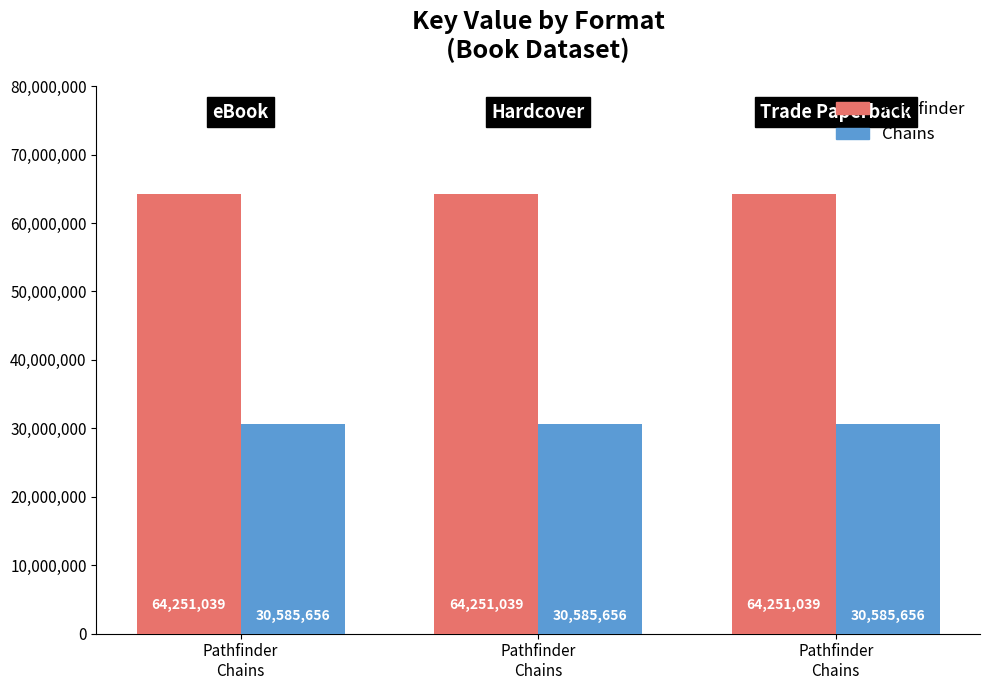

What is the average value of the Pathfinder series?

64251039